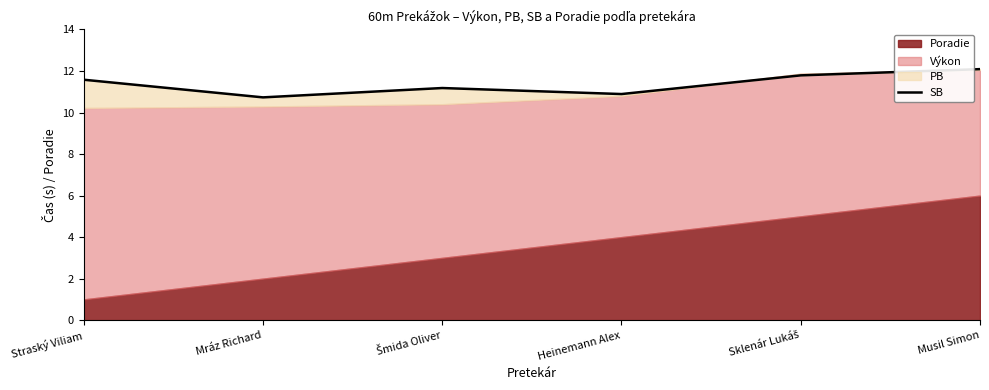

Is it true that the value at Straský Viliam is 17.4?

False